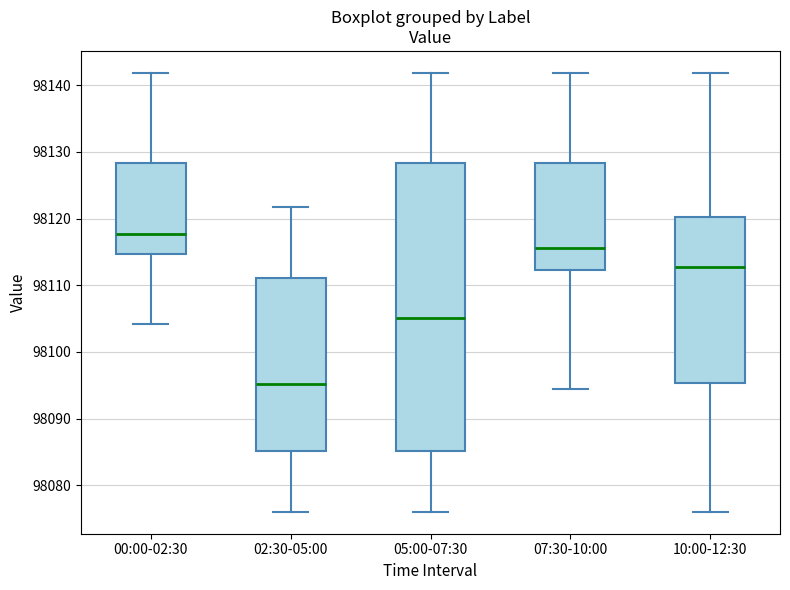

Comparing the boxes themselves (not the whiskers), which one is the tallest?

05:00-07:30